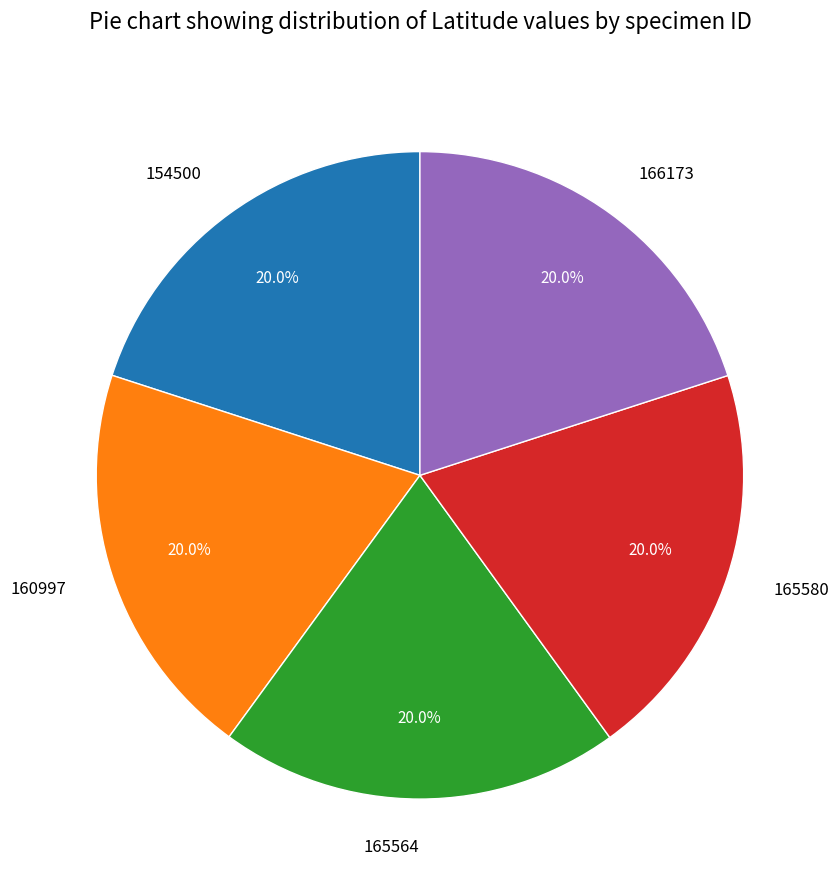

To the nearest percent, what percentage of the pie is 165564?

20%